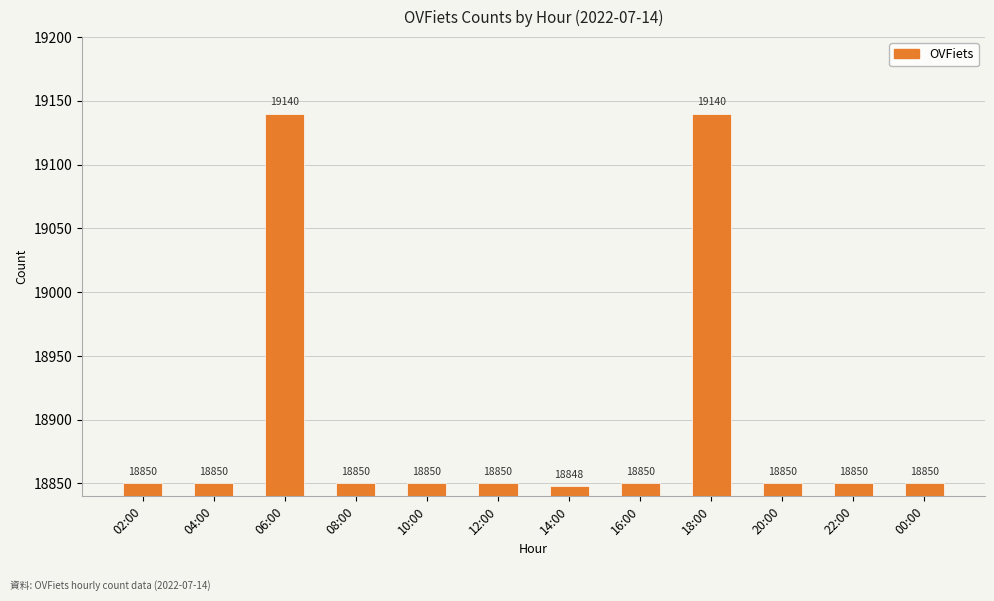

What is the difference between the maximum and minimum values?

292